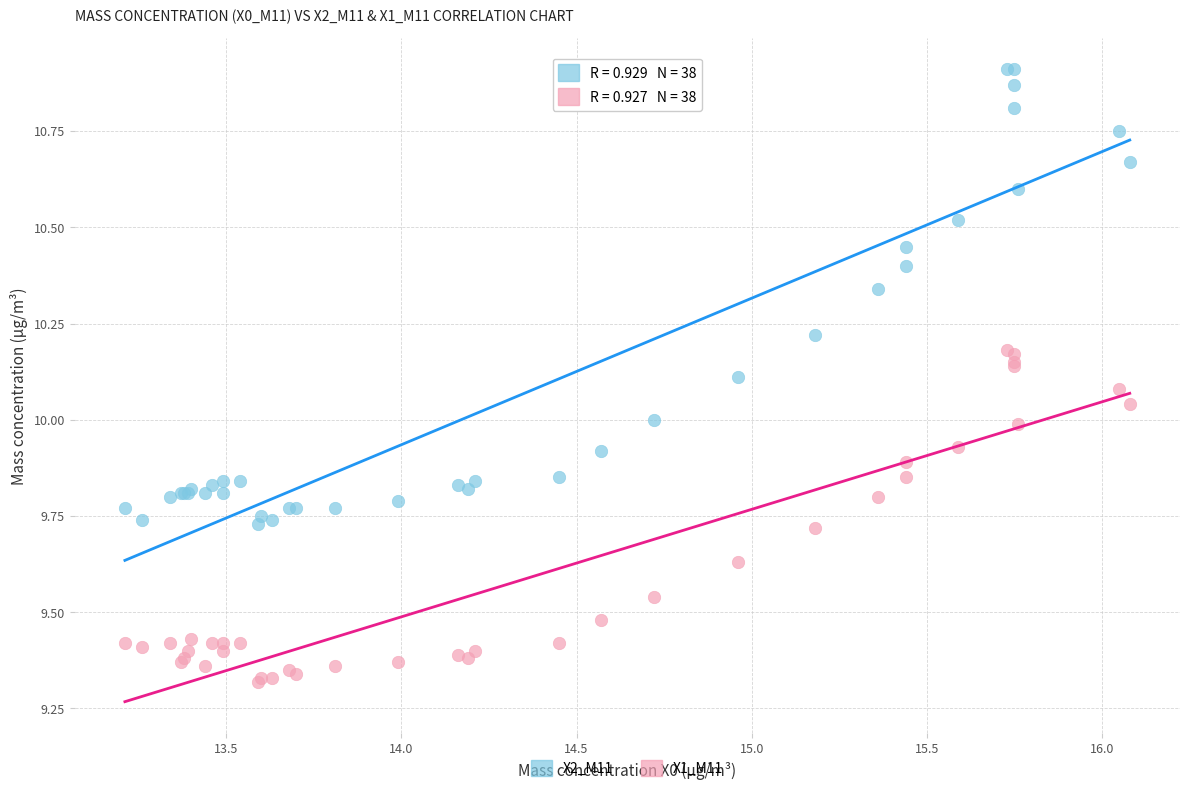

Which series contains the highest Y value?

X2_M11